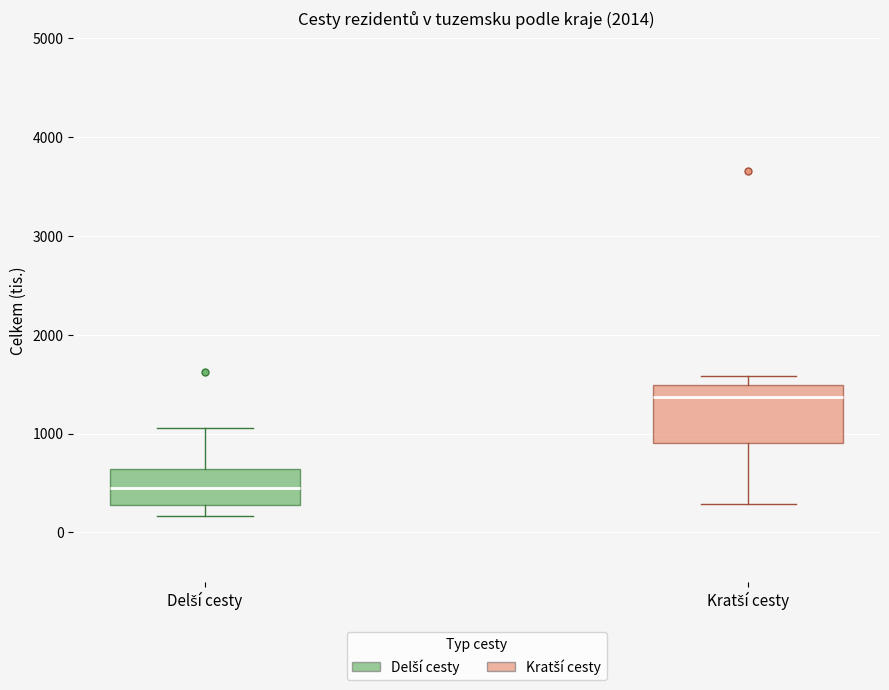

Which box's median line is the lowest?

Delší cesty